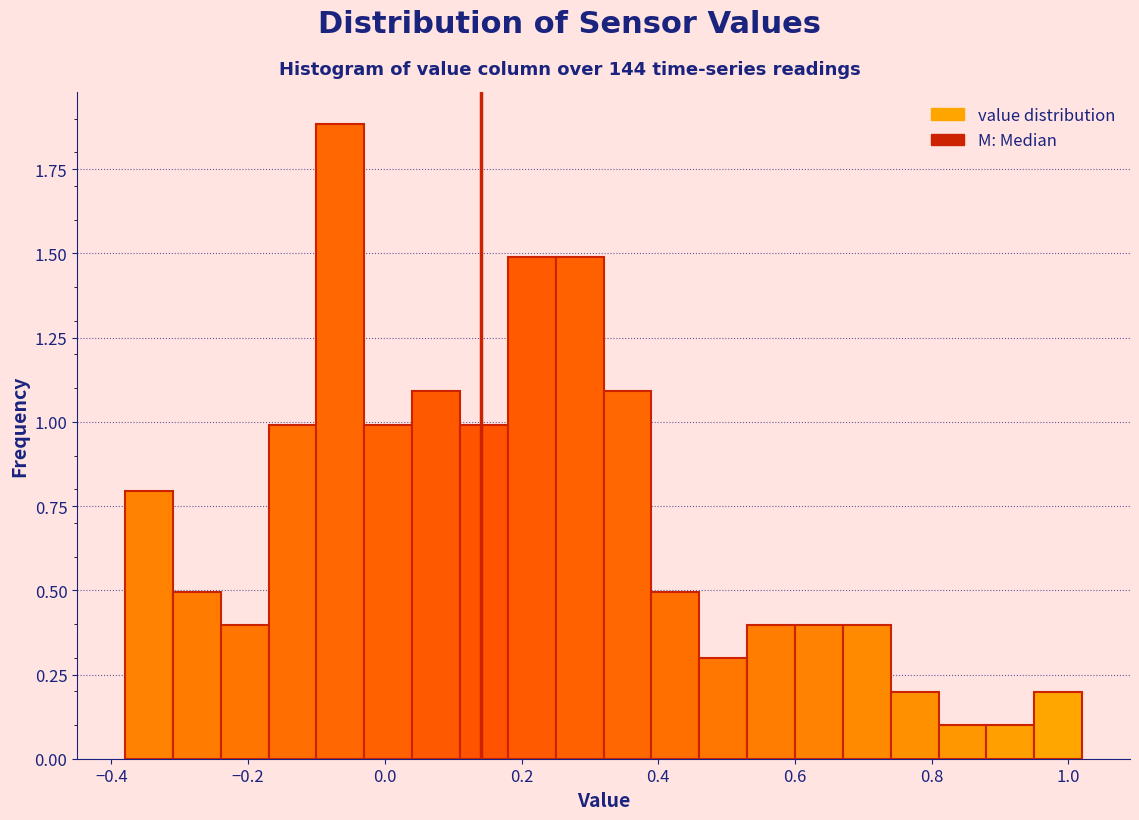

Around what value on the x-axis is the tallest bar? Give the approximate position of its centre, as read against the axis.

-0.06